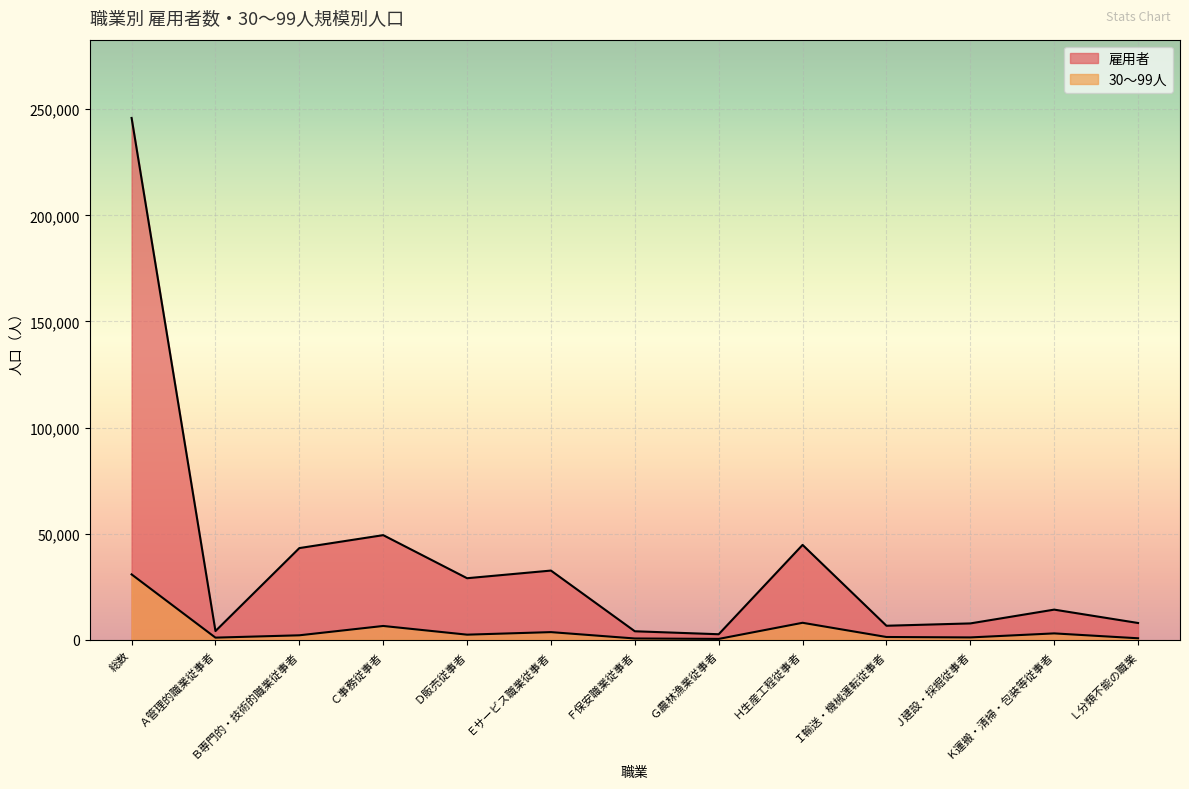

At which category is the sum across all series the highest?

総数